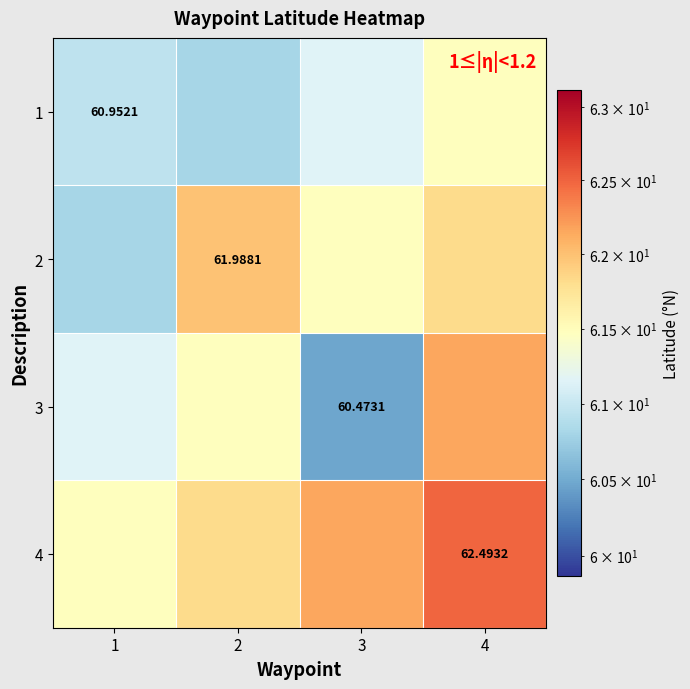

The value of 2 at 3 is 88.4. True or false?

False